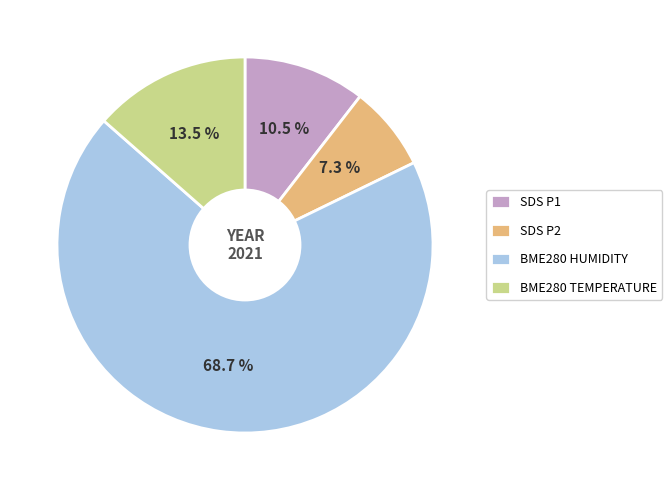

Which has a higher value, SDS P2 or BME280 TEMPERATURE?

BME280 TEMPERATURE